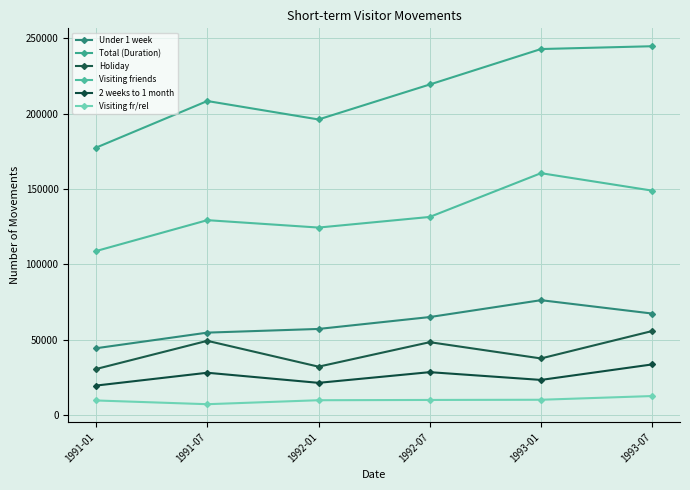

What is the maximum value for Under 1 week?

76320